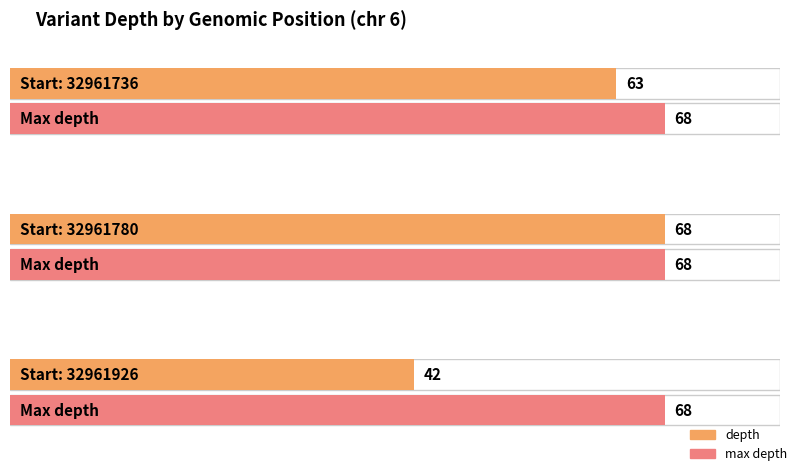

Rank the categories by value from highest to lowest.

32961780, 32961736, 32961926